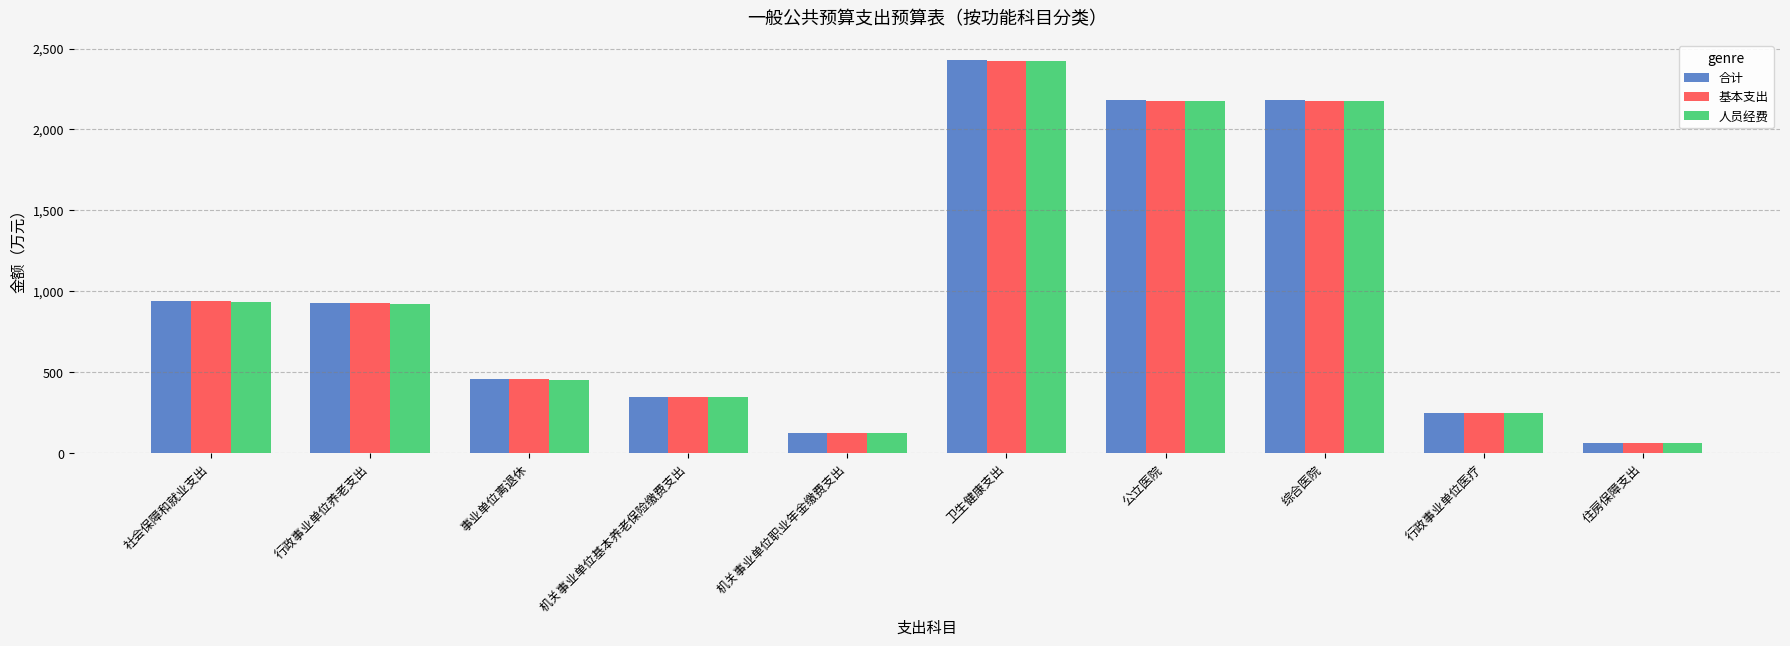

Which category has the lowest value in the 基本支出 series?

住房保障支出